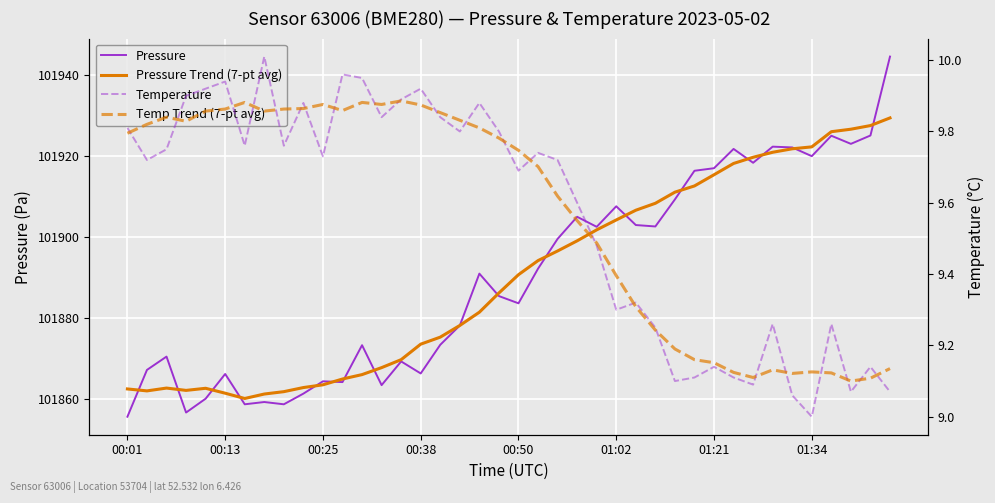

In Pressure, how many points are higher than both neighbors (excluding endpoints)?

12